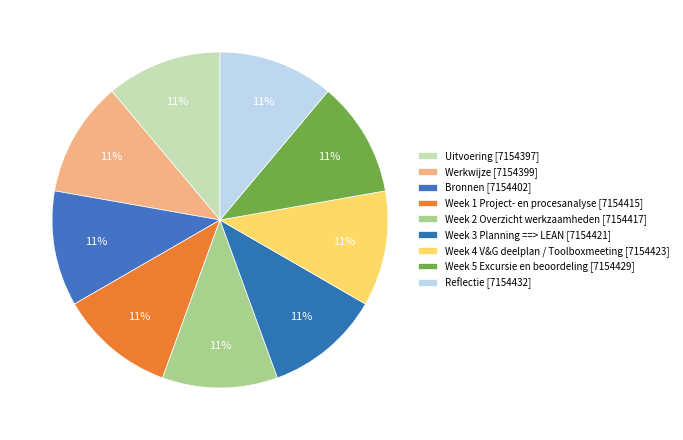

Between Week 1 Project- en procesanalyse and Week 3 Planning ==> LEAN, which is larger?

Week 3 Planning ==> LEAN